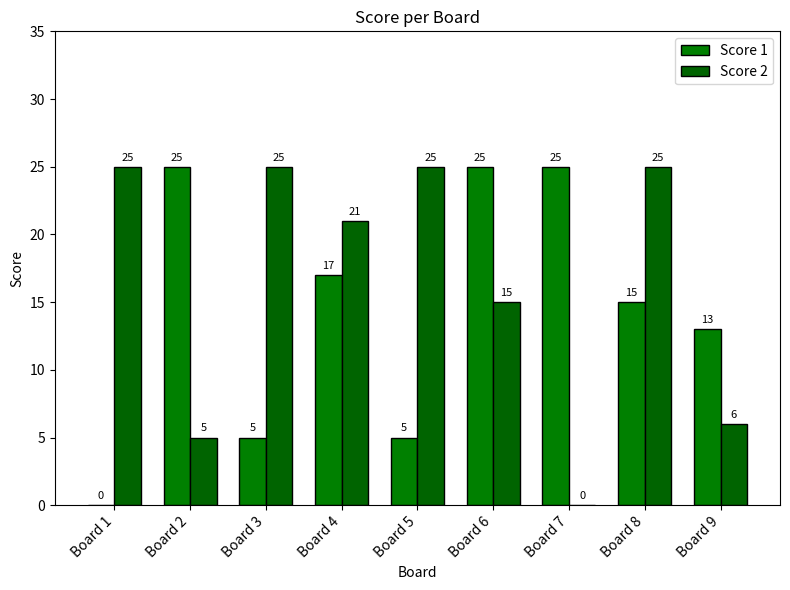

What is the sum of the Score 1 values at Board 7 and Board 8?

40